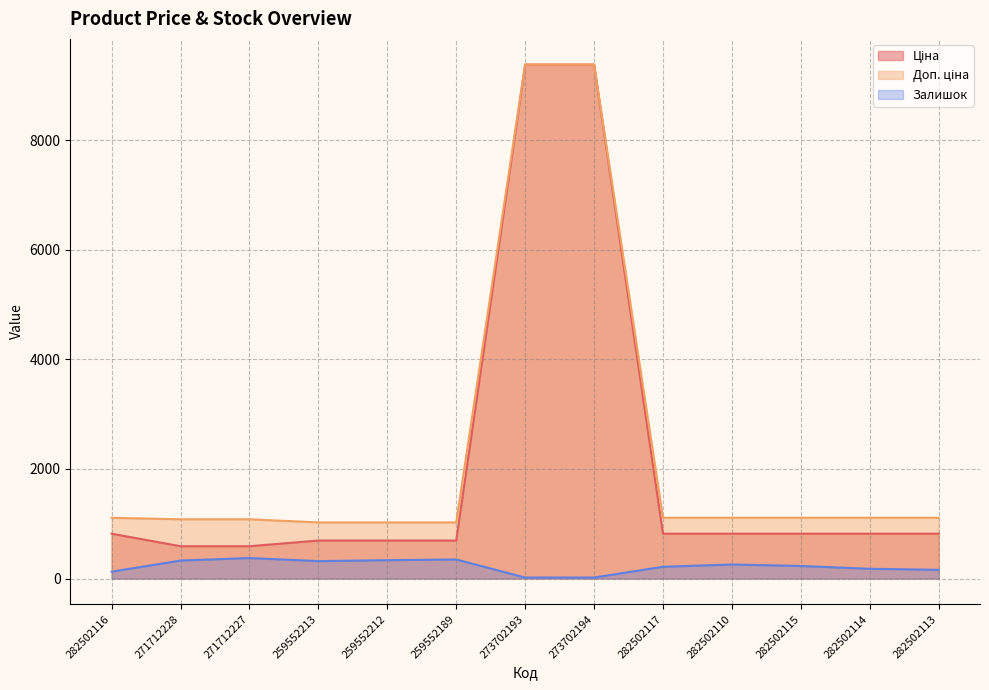

Is the value of Залишок at 282502114 greater than the value of Доп. ціна at 259552189?

No